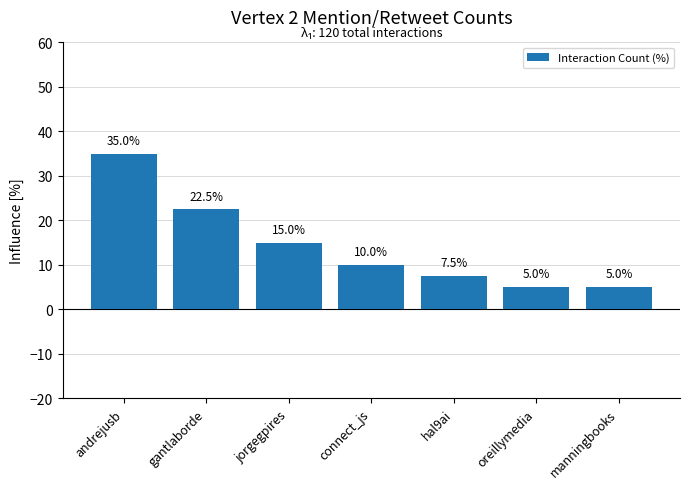

What is the ratio of the value at jorgegpires to the value at connect_js?

1.5